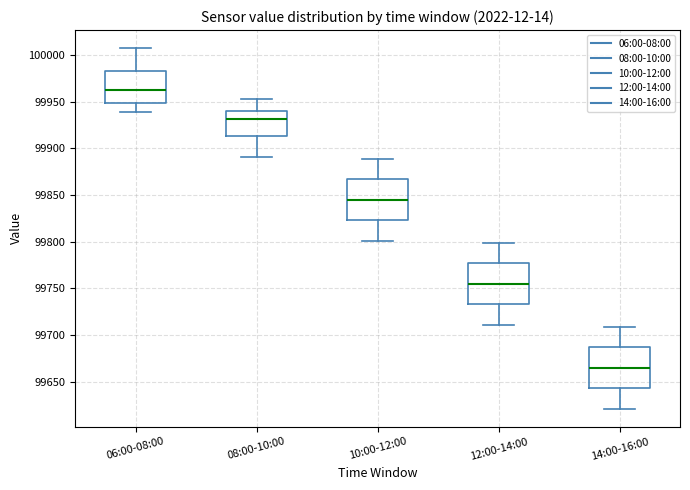

Reading left to right, read every box against the y-axis: the position of its median line, the range the box covers, and the ends of its whiskers. The values are not printed on the chart, so give them approximately, as read against the axis.

06:00-08:00: median 99960, box 99950 to 99985, whiskers 99940 to 100005
08:00-10:00: median 99930, box 99915 to 99940, whiskers 99890 to 99950
10:00-12:00: median 99845, box 99825 to 99865, whiskers 99800 to 99890
12:00-14:00: median 99755, box 99735 to 99775, whiskers 99710 to 99800
14:00-16:00: median 99665, box 99645 to 99685, whiskers 99620 to 99710